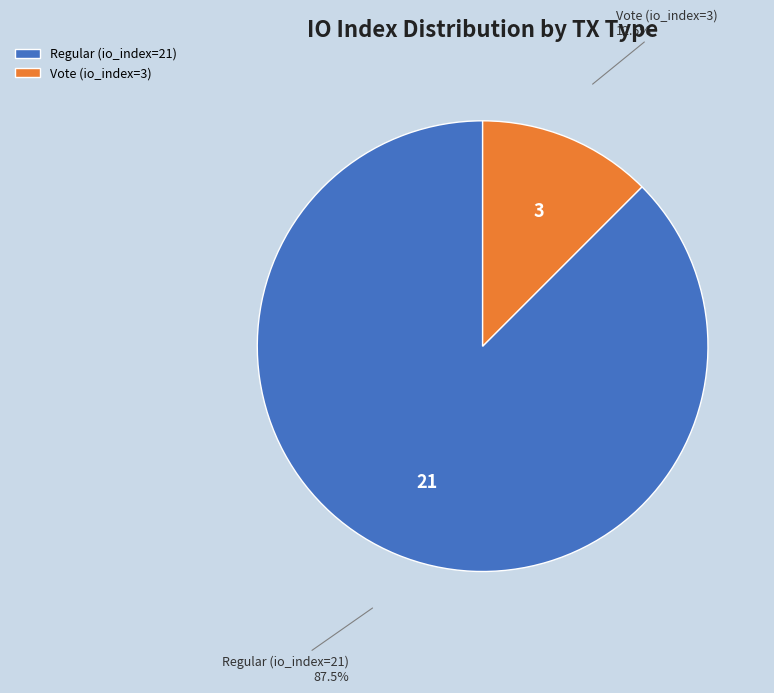

Rank the categories by value from highest to lowest.

Regular (io_index=21), Vote (io_index=3)